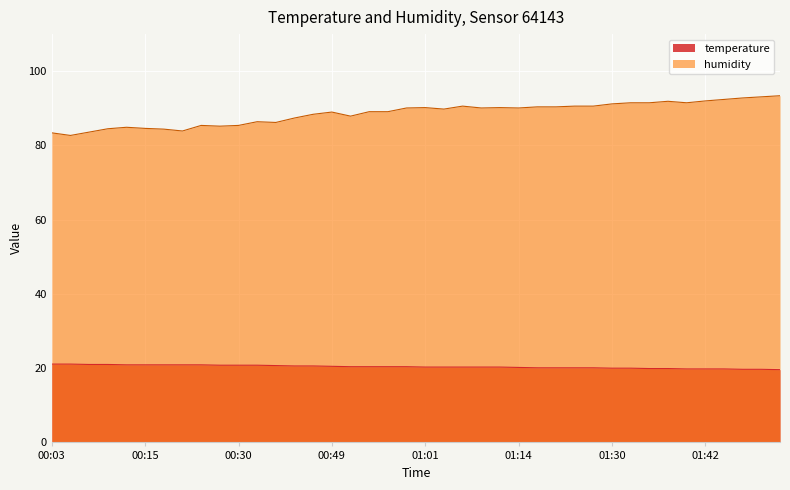

The value of temperature at 00:05 is 35.2. True or false?

False